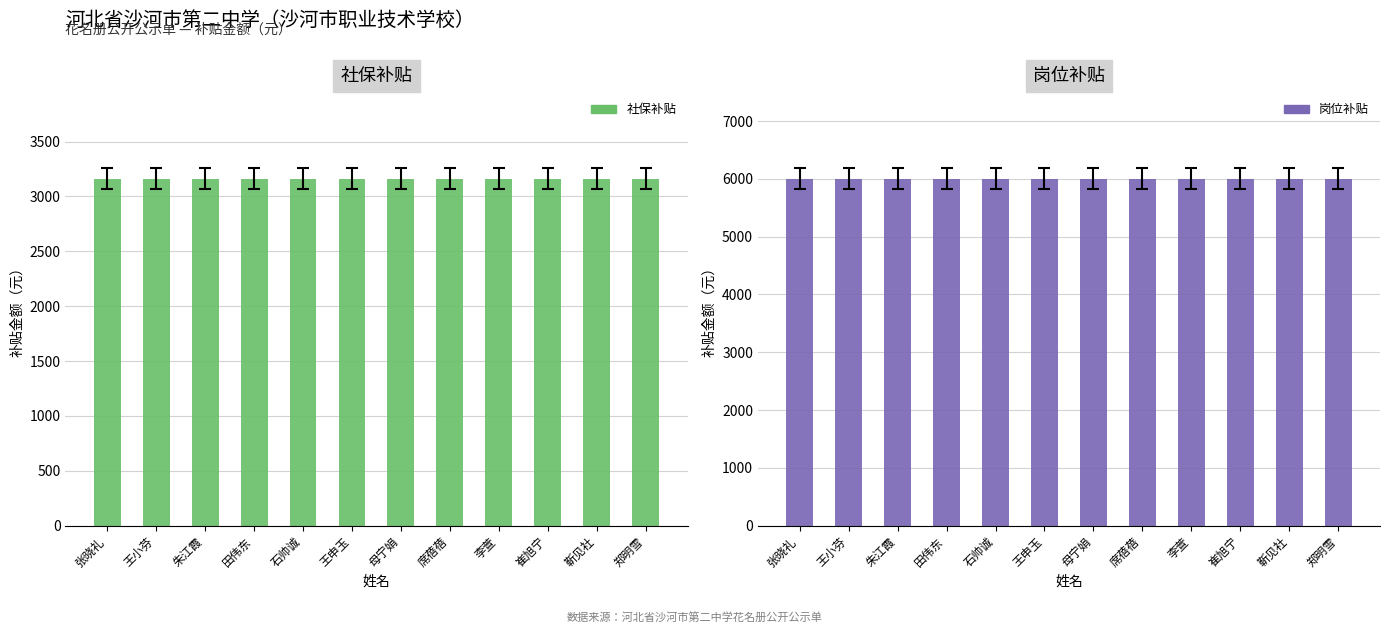

What is the label of the 9th bar from the left?

李萱